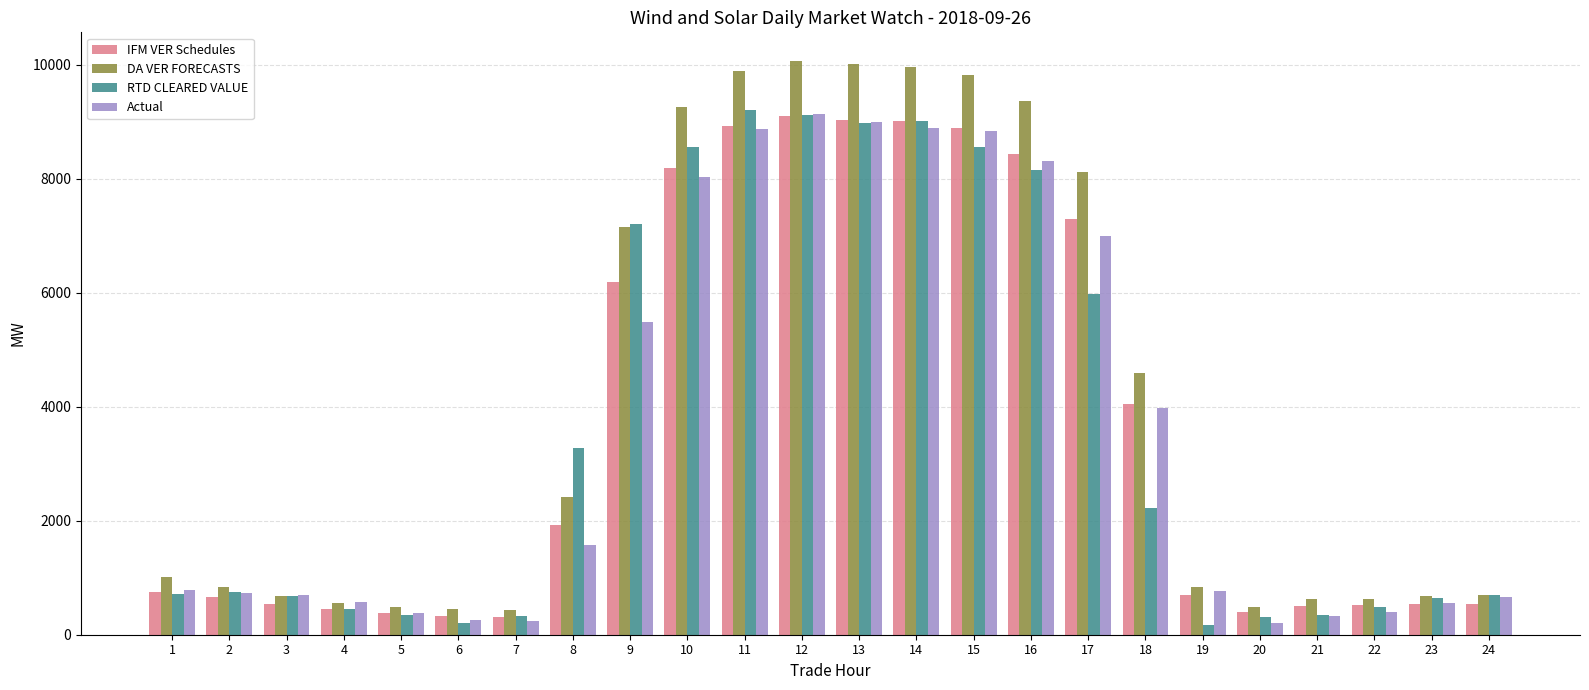

What is the value of the Actual bar at the 10th from the left?

8032.4